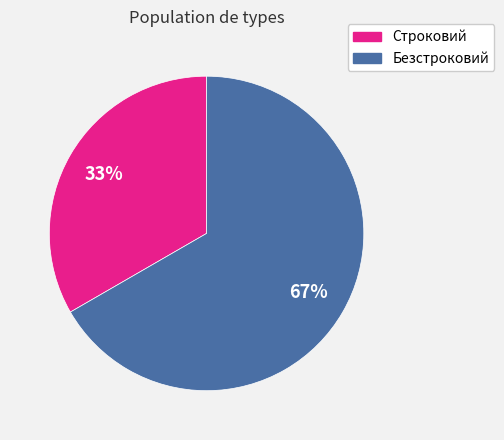

Which slice is the smallest?

Строковий